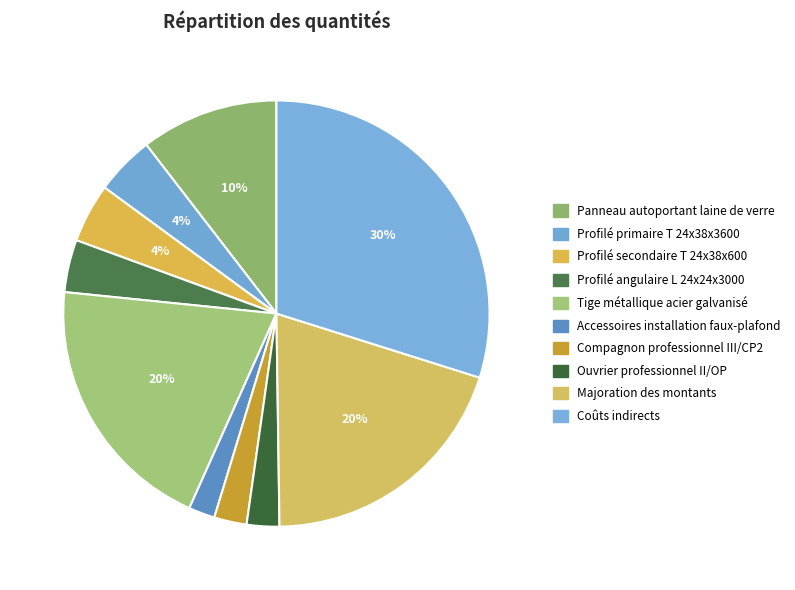

Is it true that Profilé secondaire T 24x38x600 is 4% of the pie?

True